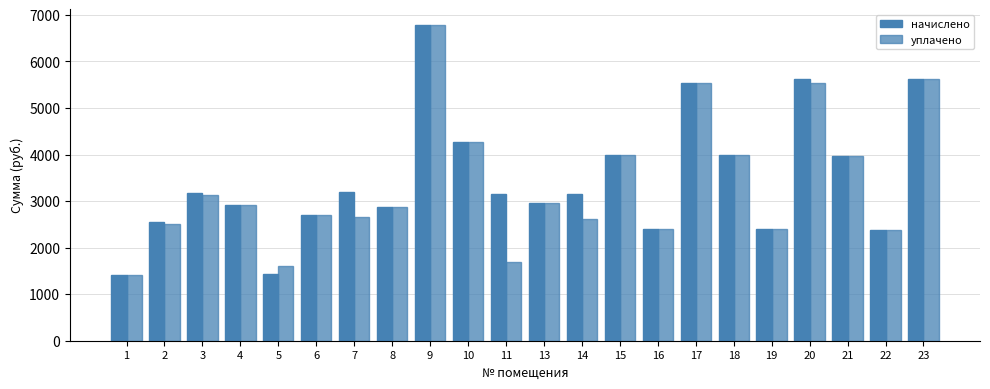

Rank the series by their maximum value, from lowest to highest.

начислено, уплачено